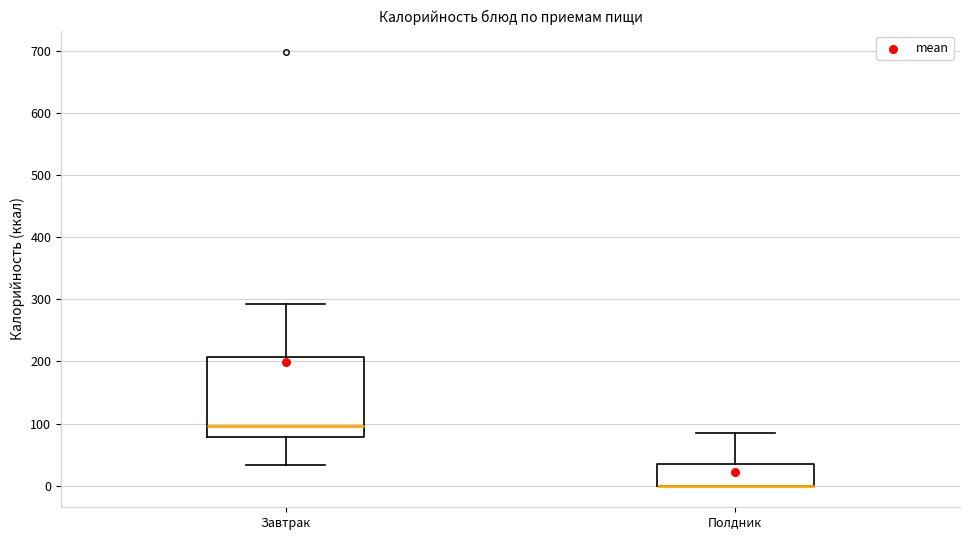

Comparing the boxes themselves (not the whiskers), which one is the tallest?

Завтрак